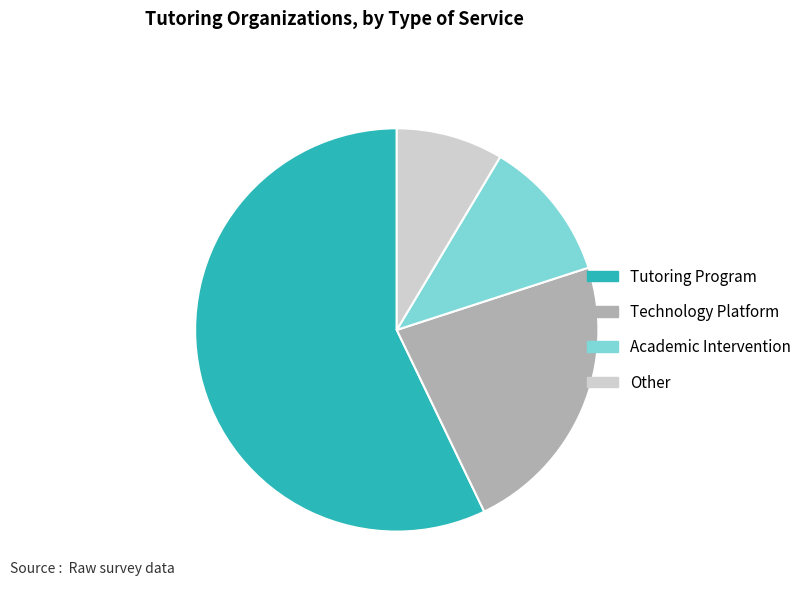

Is the sum of Academic Intervention and Tutoring Program greater than half?

Yes